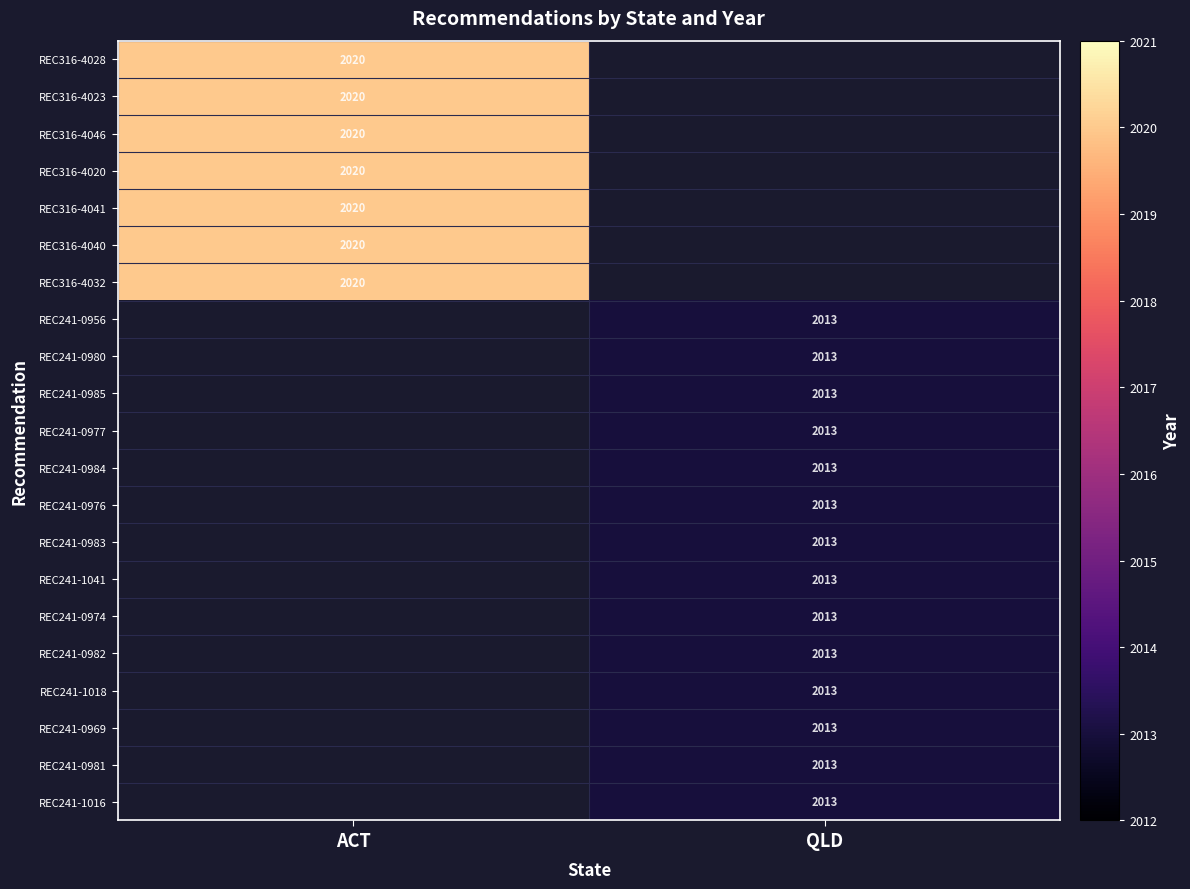

Which label corresponds to the largest value in the chart?

ACT